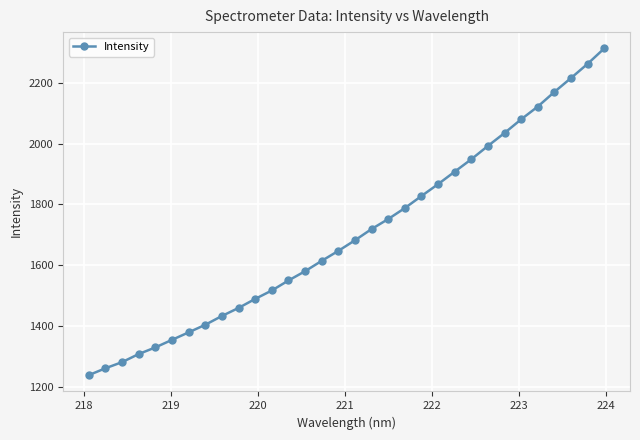

What is the maximum value shown in the chart?

2312.5